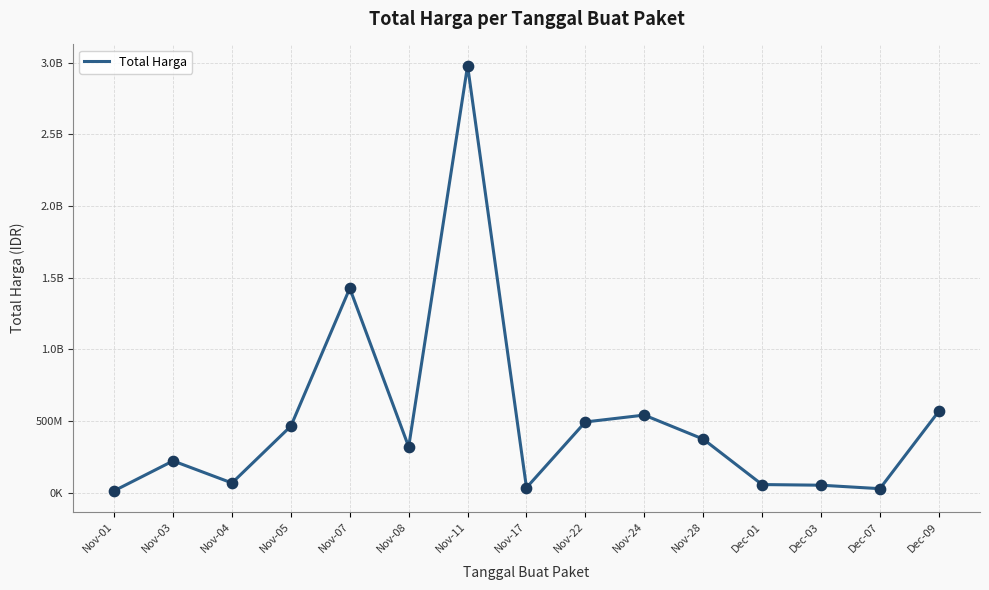

Does the chart have visible grid lines?

Yes